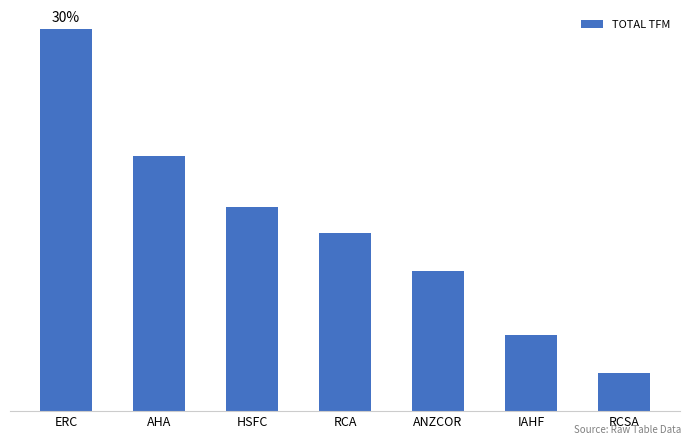

Reading right to left, what are all the values shown in this chart?

3	6	11	14	16	20	30